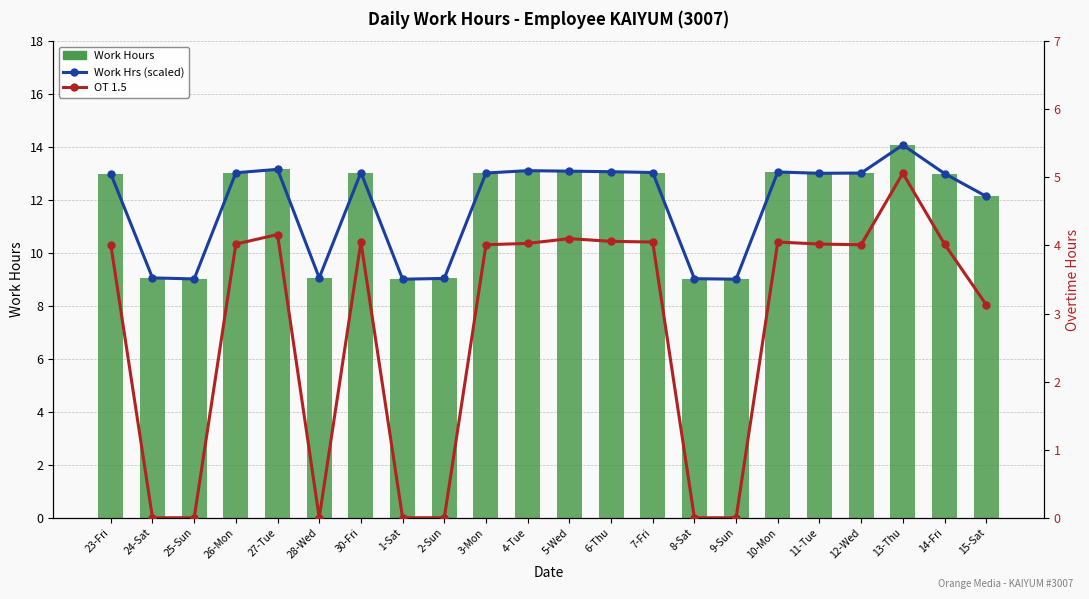

Which series has the largest total across all categories?

Work Hours